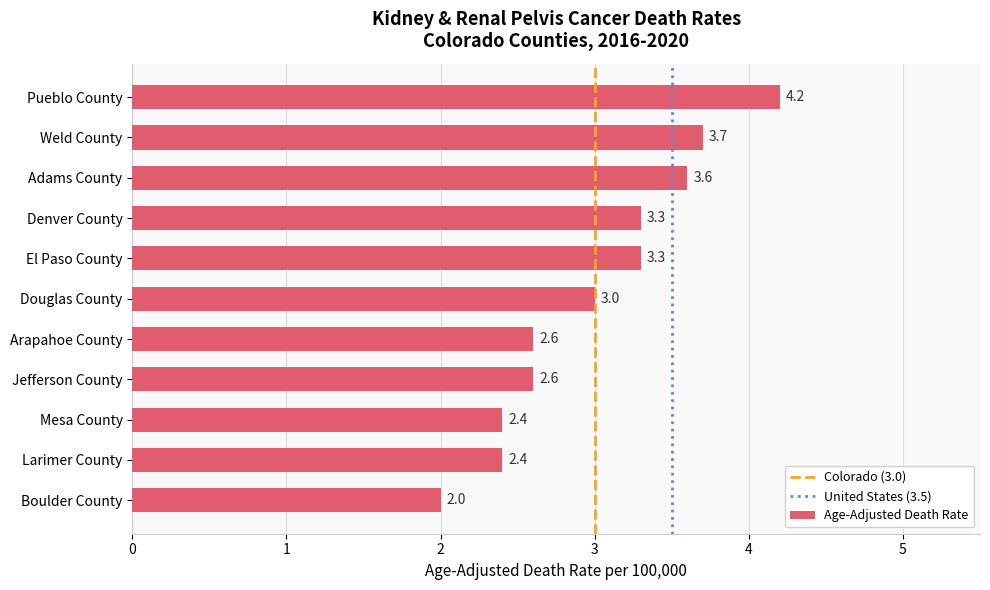

The chart shows a value of 1.4 at Adams County. True or false?

False